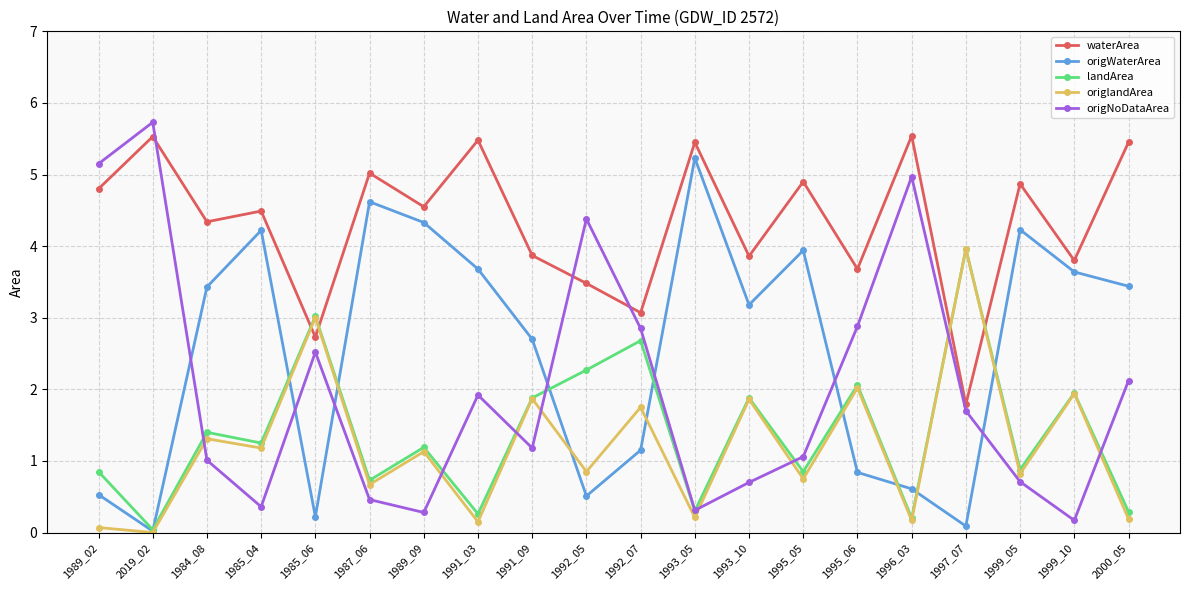

In landArea, how many points are lower than both neighbors (excluding endpoints)?

8